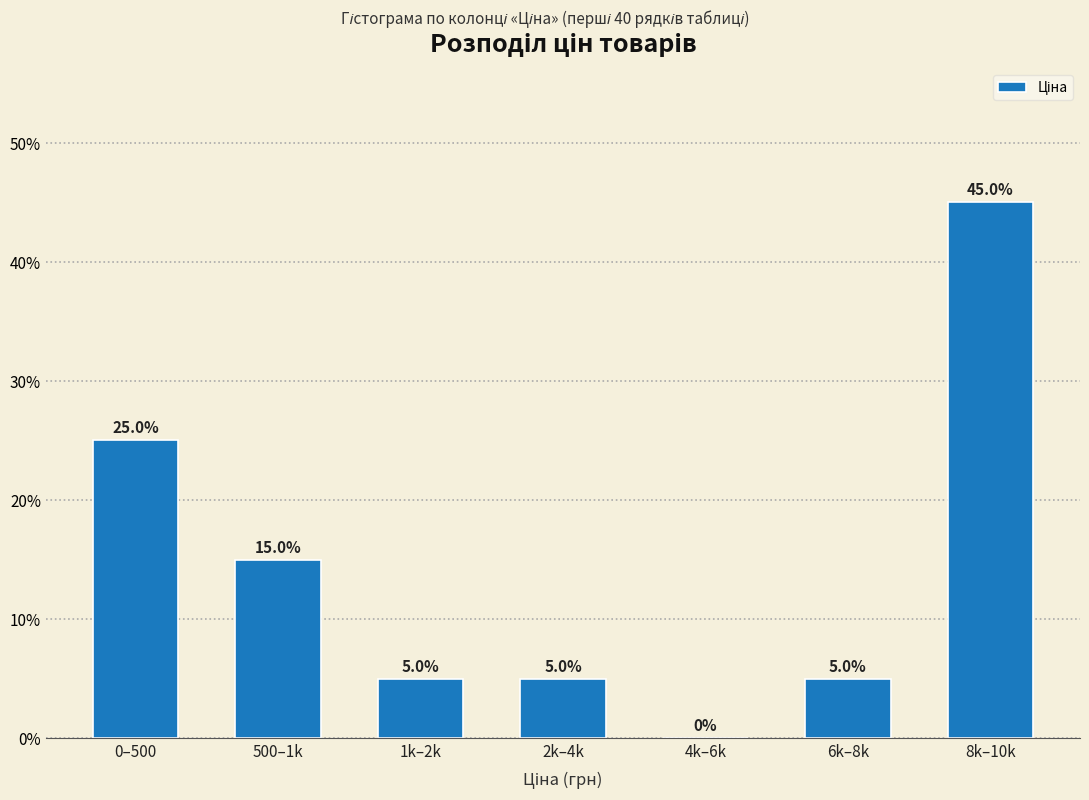

Reading left to right, what are all the values shown in this chart?

0–500=25	500–1k=15	1k–2k=5	2k–4k=5	4k–6k=0	6k–8k=5	8k–10k=45